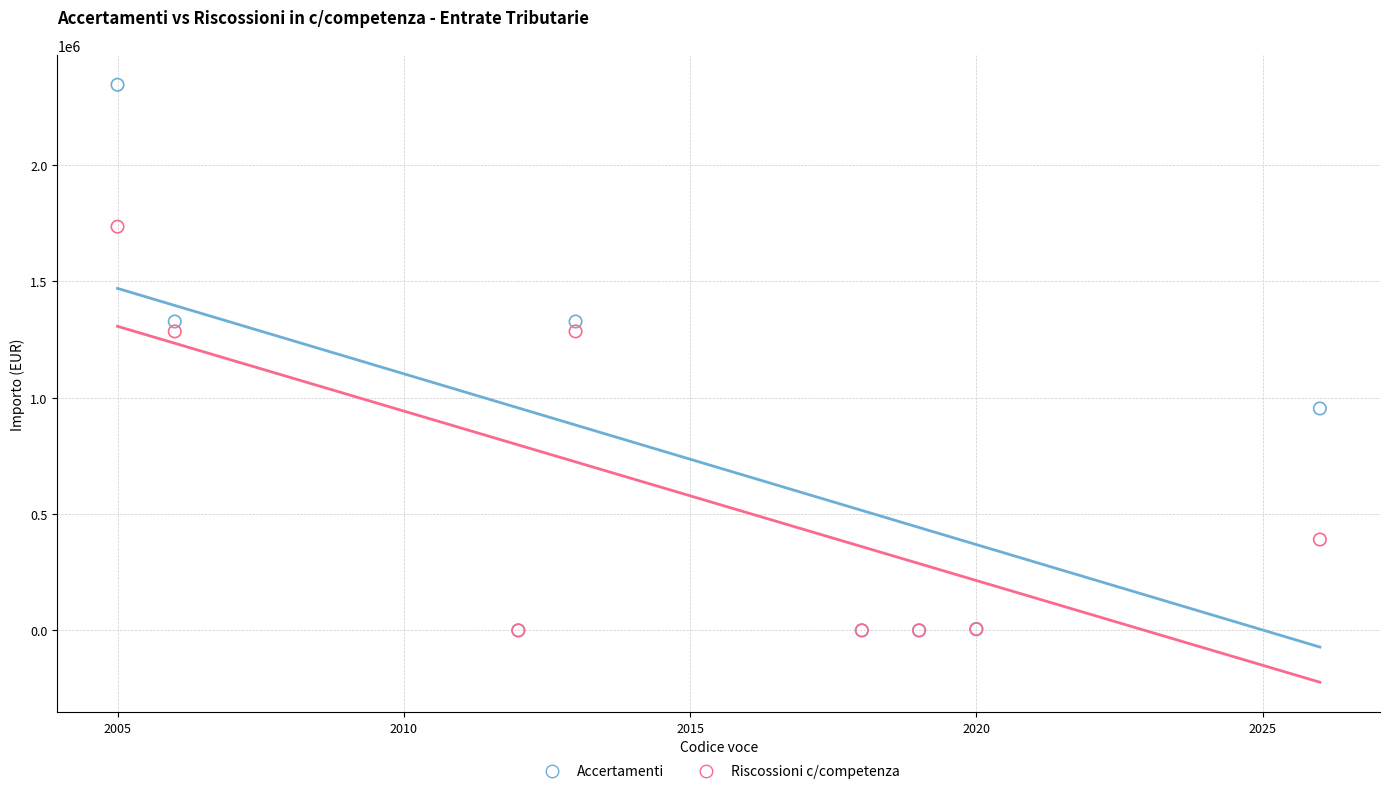

Which series contains the highest Y value?

Accertamenti